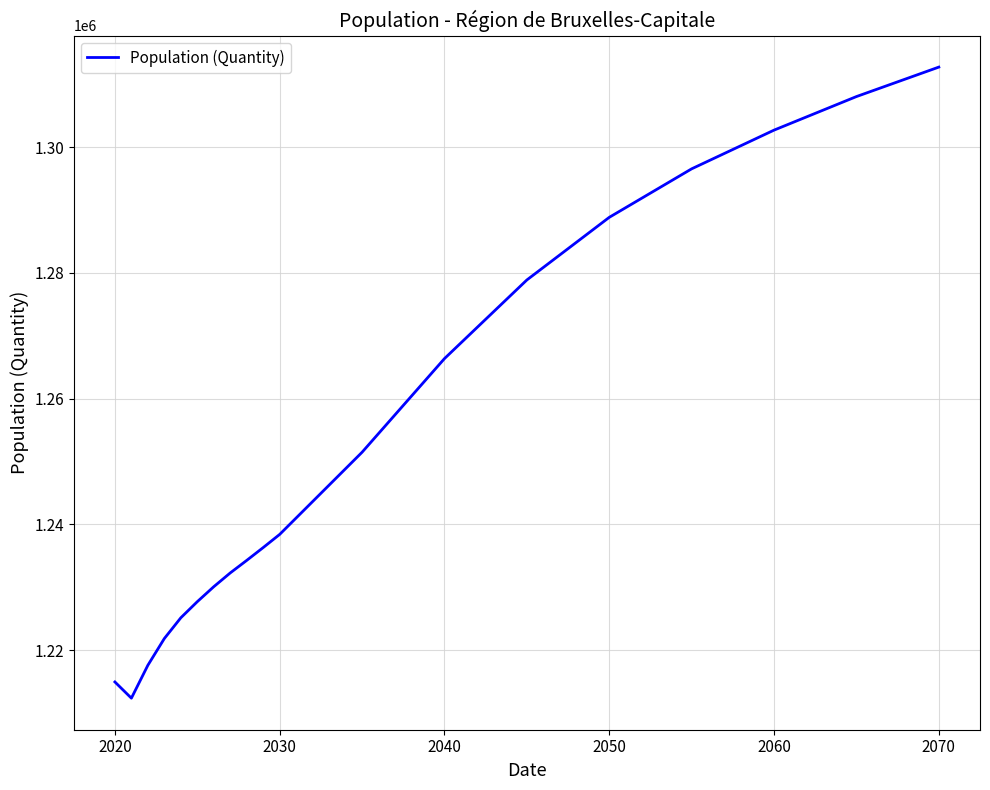

Is this an area chart (filled region under the line)?

No